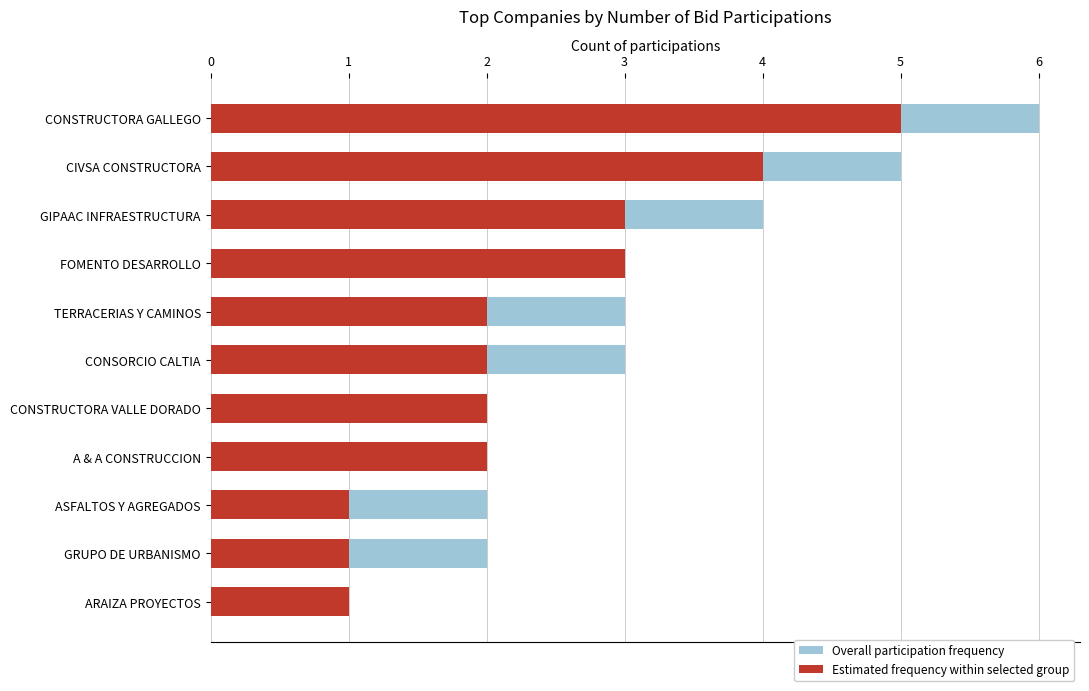

What is the value of the Overall participation frequency bar at the 9th from the left?

2